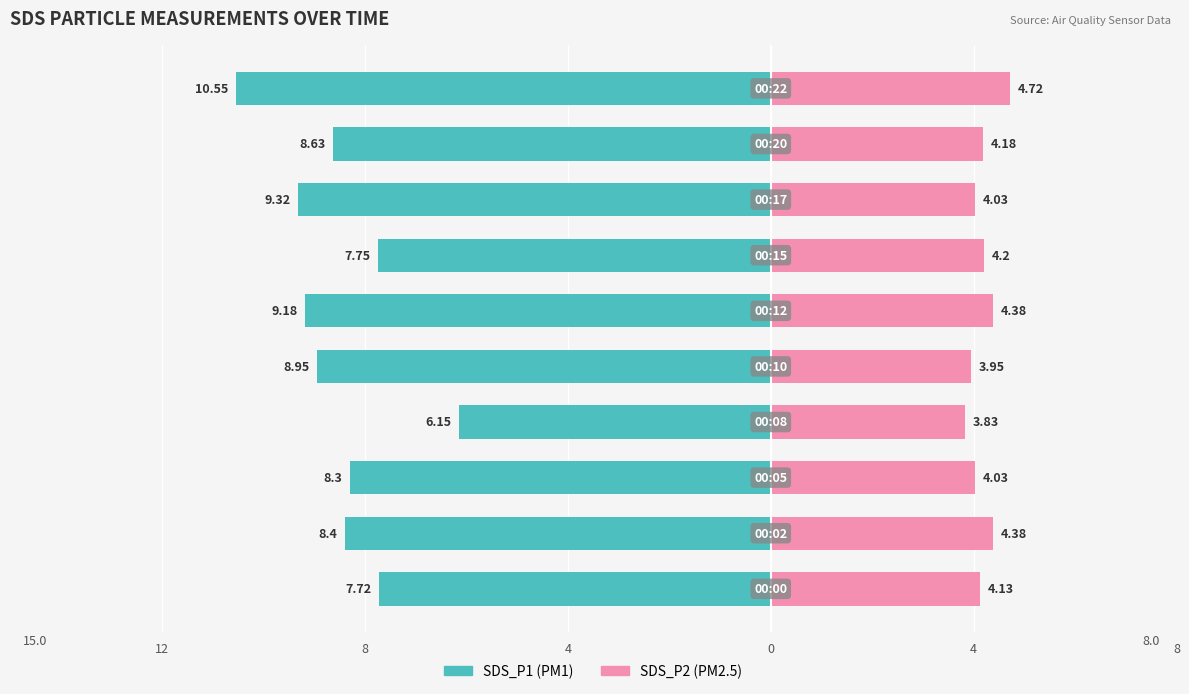

What is the value of the SDS_P1 bar at the 7th from the left?

-7.8